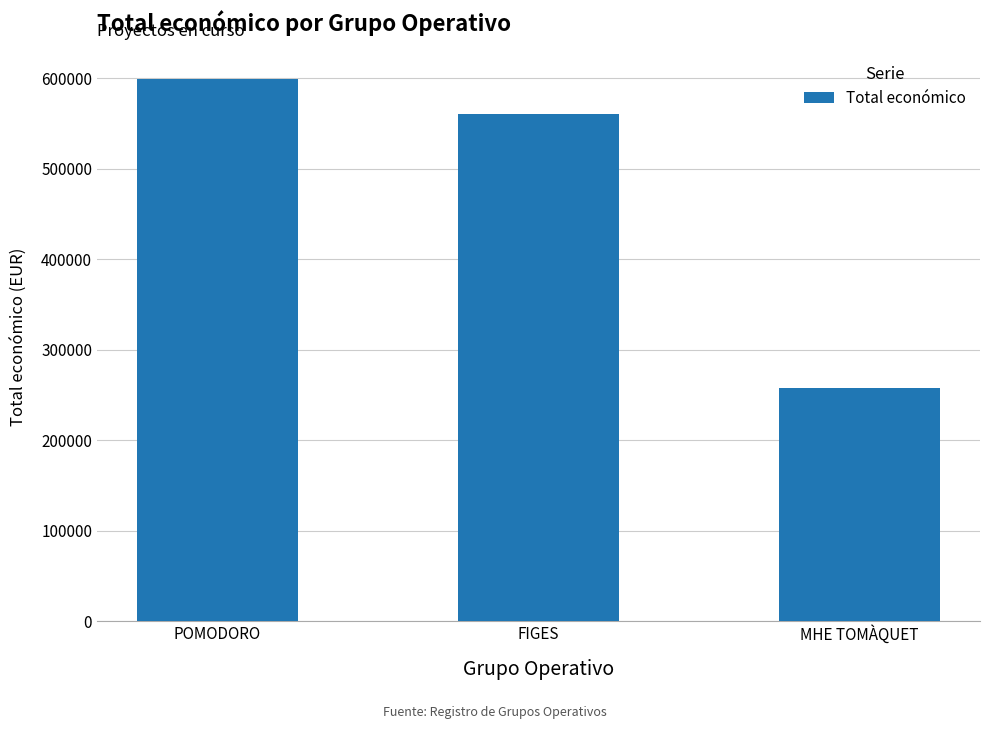

Which label corresponds to the smallest value in the chart?

MHE TOMÀQUET